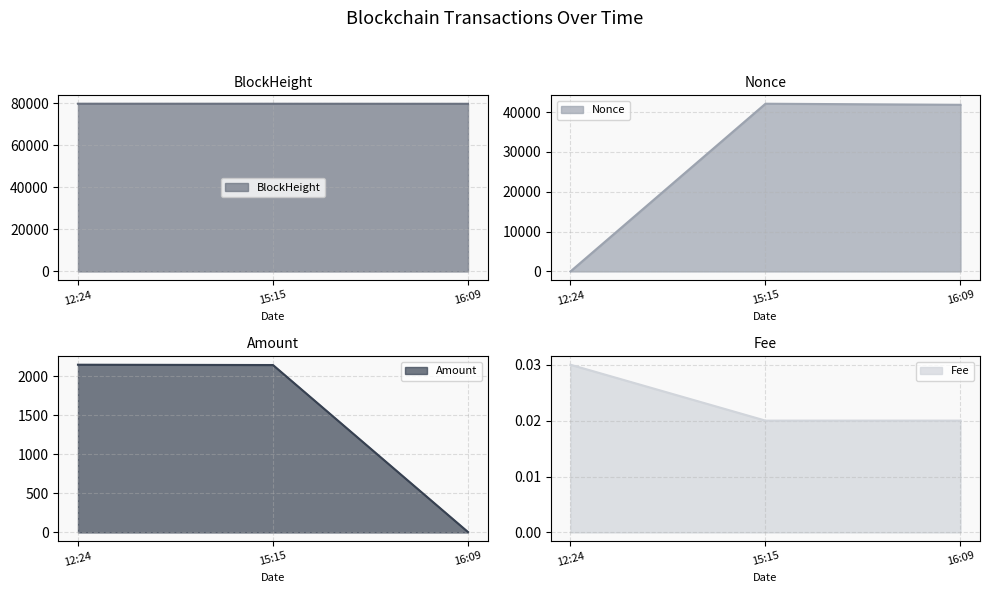

What is the maximum value for BlockHeight?

79822